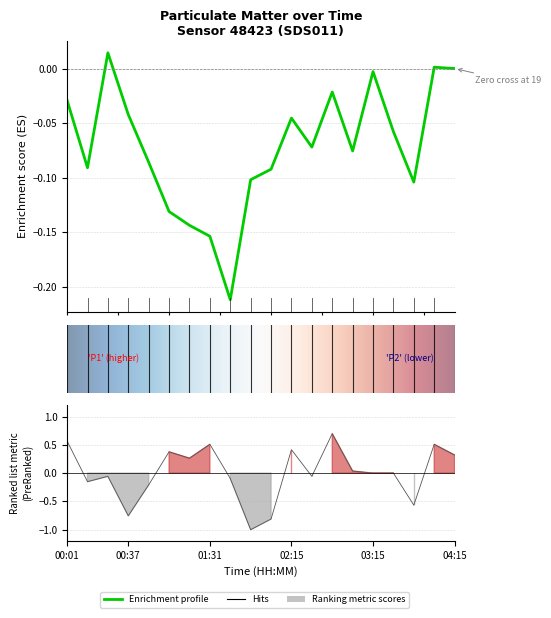

What position from the right is 16?

4